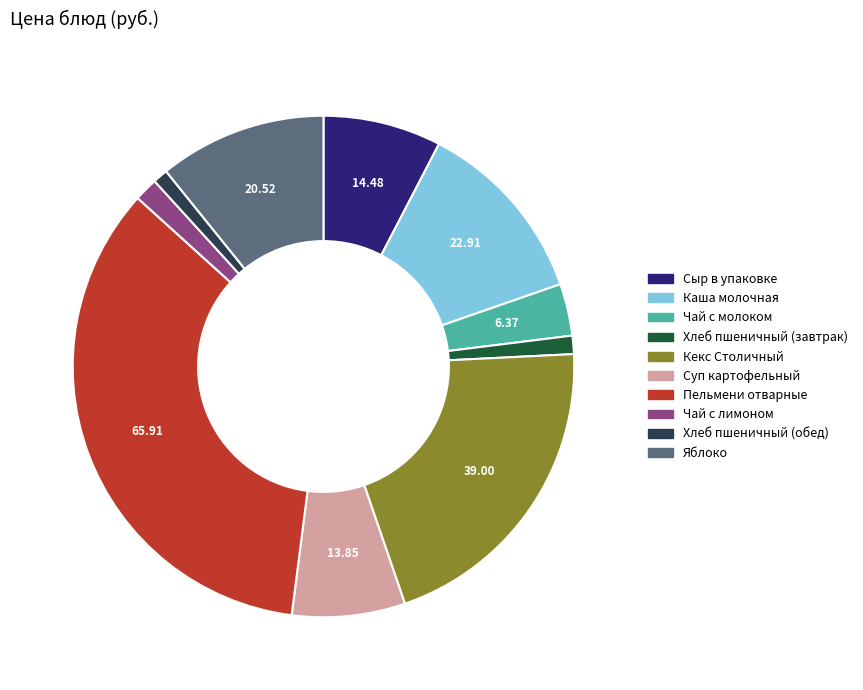

Which slice is the largest?

Пельмени отварные